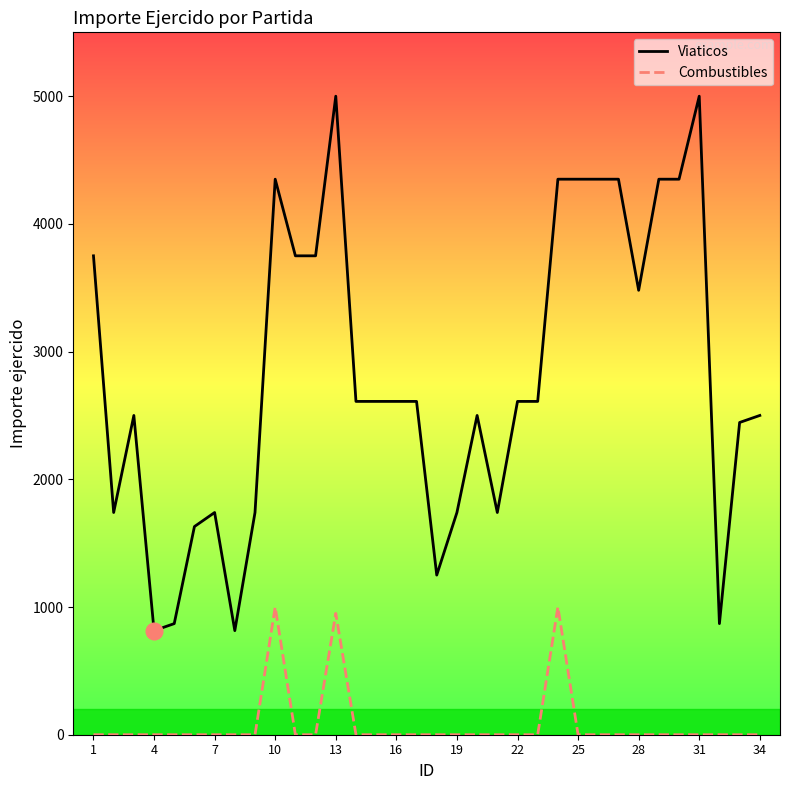

How many lines are shown in the chart?

2